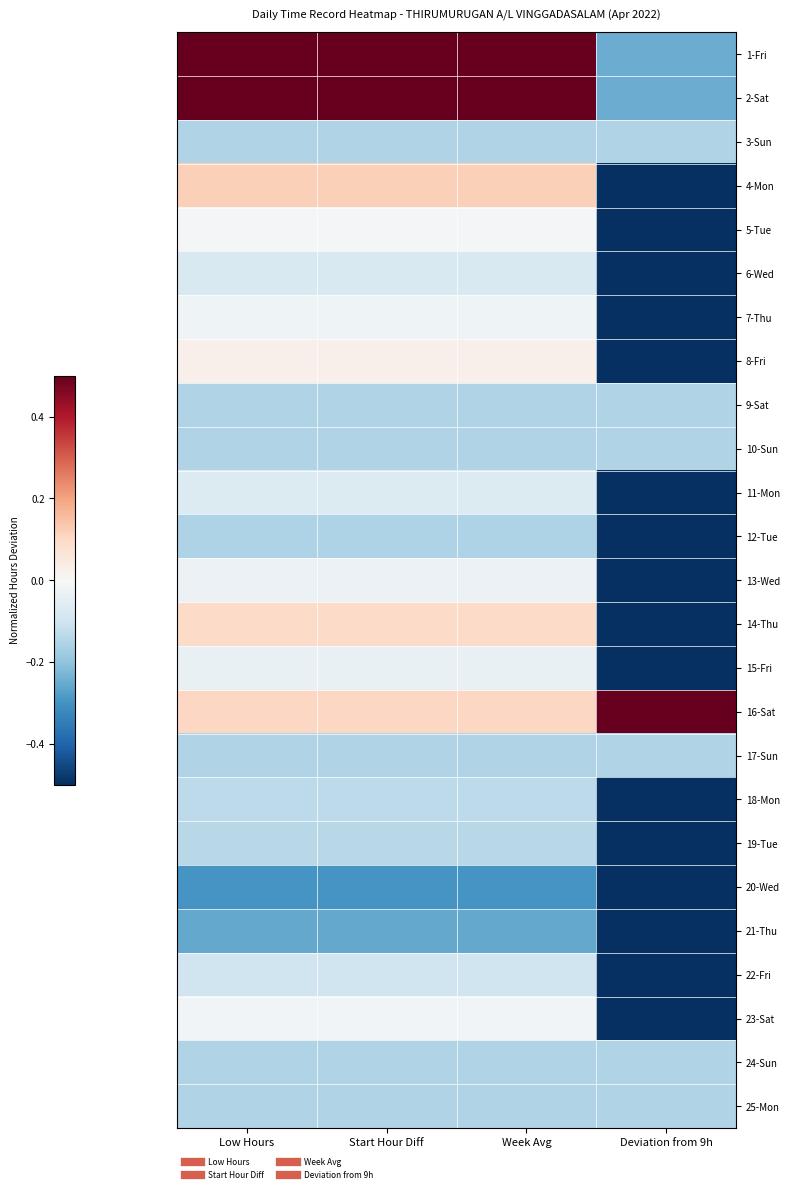

Rank the series at Deviation from 9h from highest to lowest value.

16-Sat, 3-Sun, 9-Sat, 10-Sun, 17-Sun, 24-Sun, 25-Mon, 1-Fri, 2-Sat, 4-Mon, 14-Thu, 8-Fri, 5-Tue, 23-Sat, 7-Thu, 13-Wed, 15-Fri, 11-Mon, 6-Wed, 22-Fri, 18-Mon, 19-Tue, 12-Tue, 21-Thu, 20-Wed